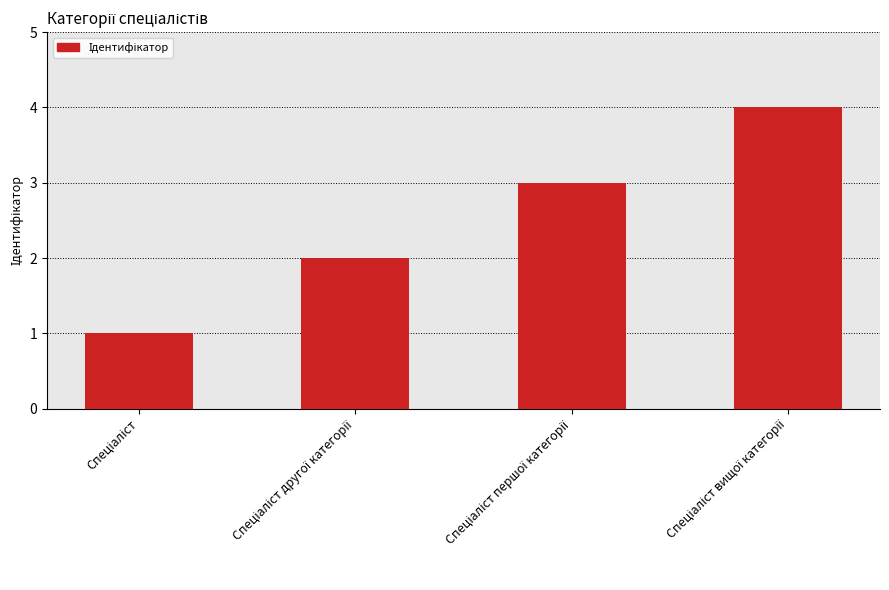

How many bars are there in total?

4